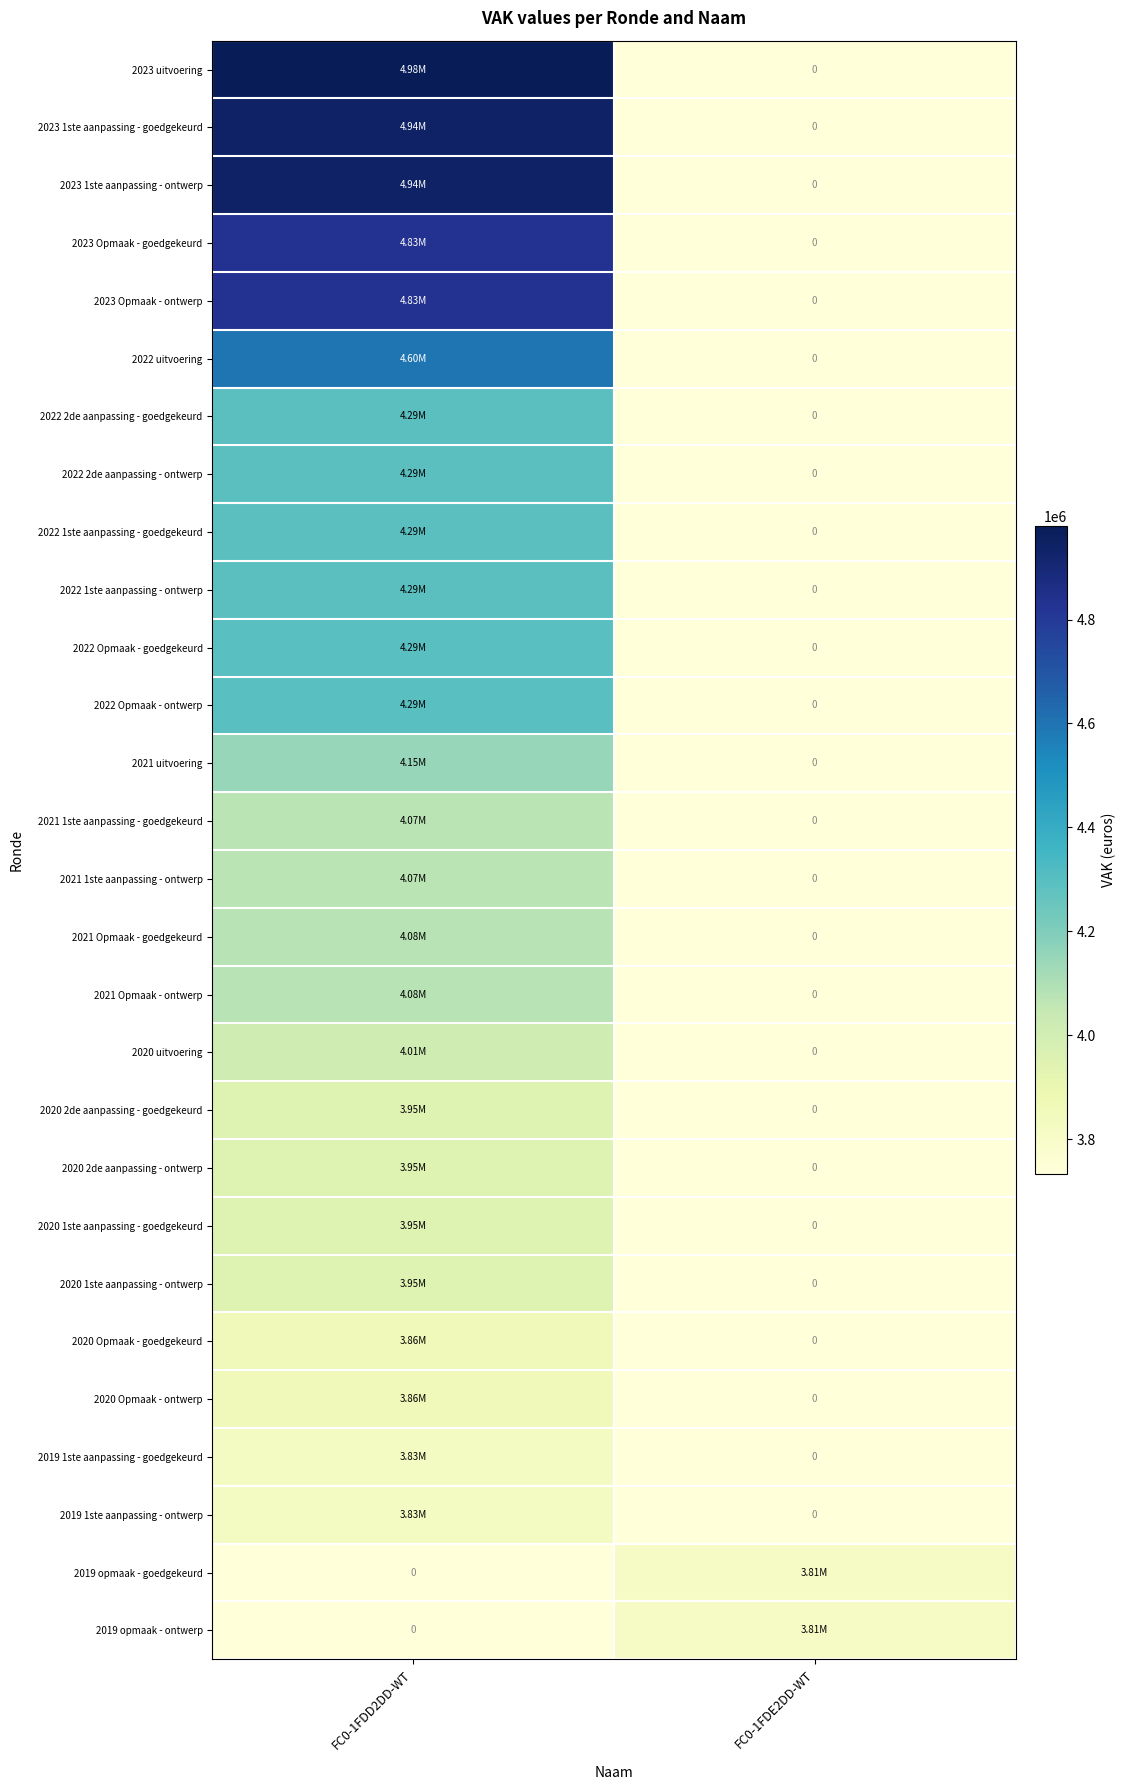

True or false: 2019 1ste aanpassing - ontwerp has a value of 0 at FC0-1FDE2DD-WT.

True